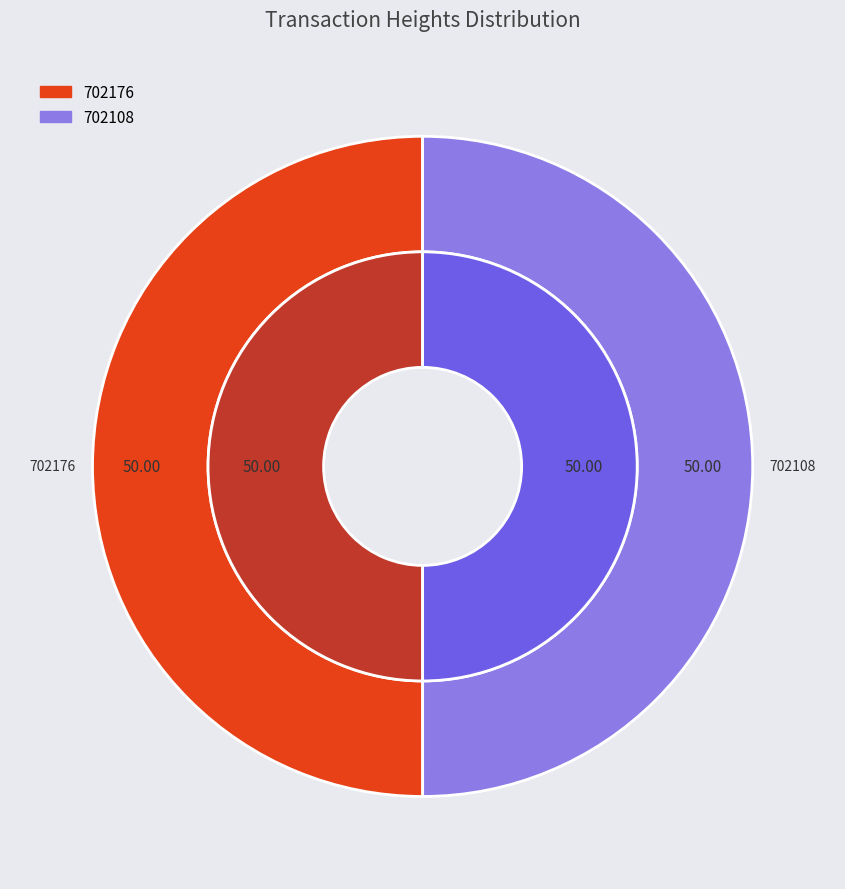

Is the sum of 702108 and 702176 greater than half?

Yes